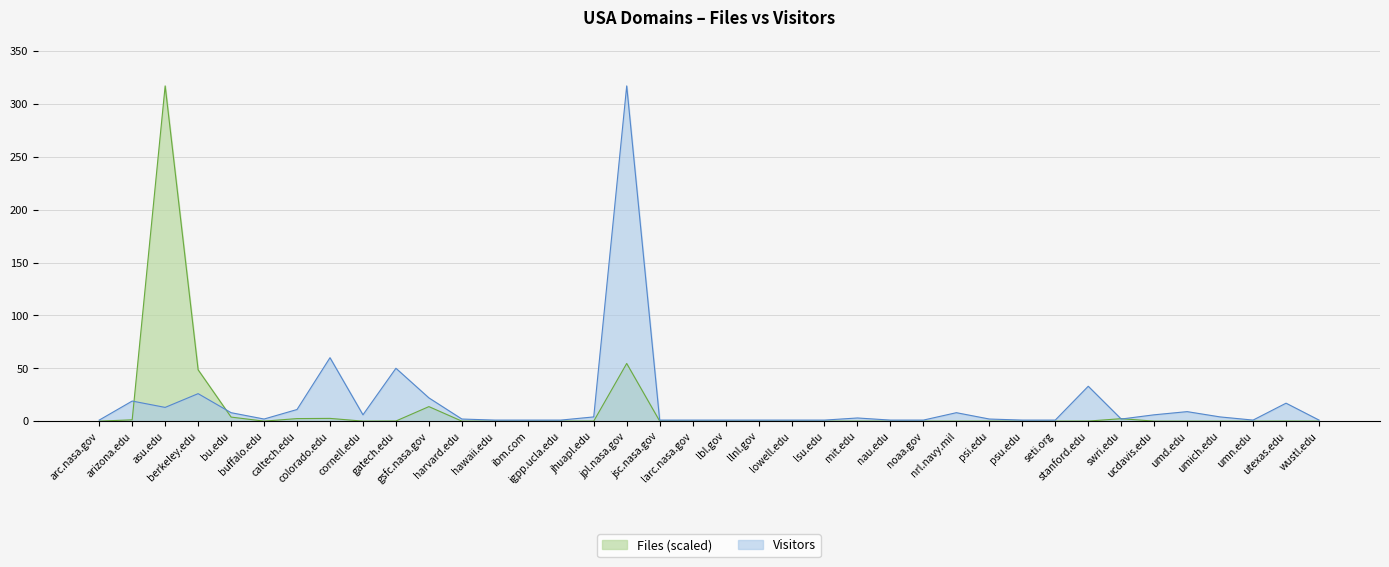

List the series in order of their overall mean, lowest first.

Files (scaled), Visitors